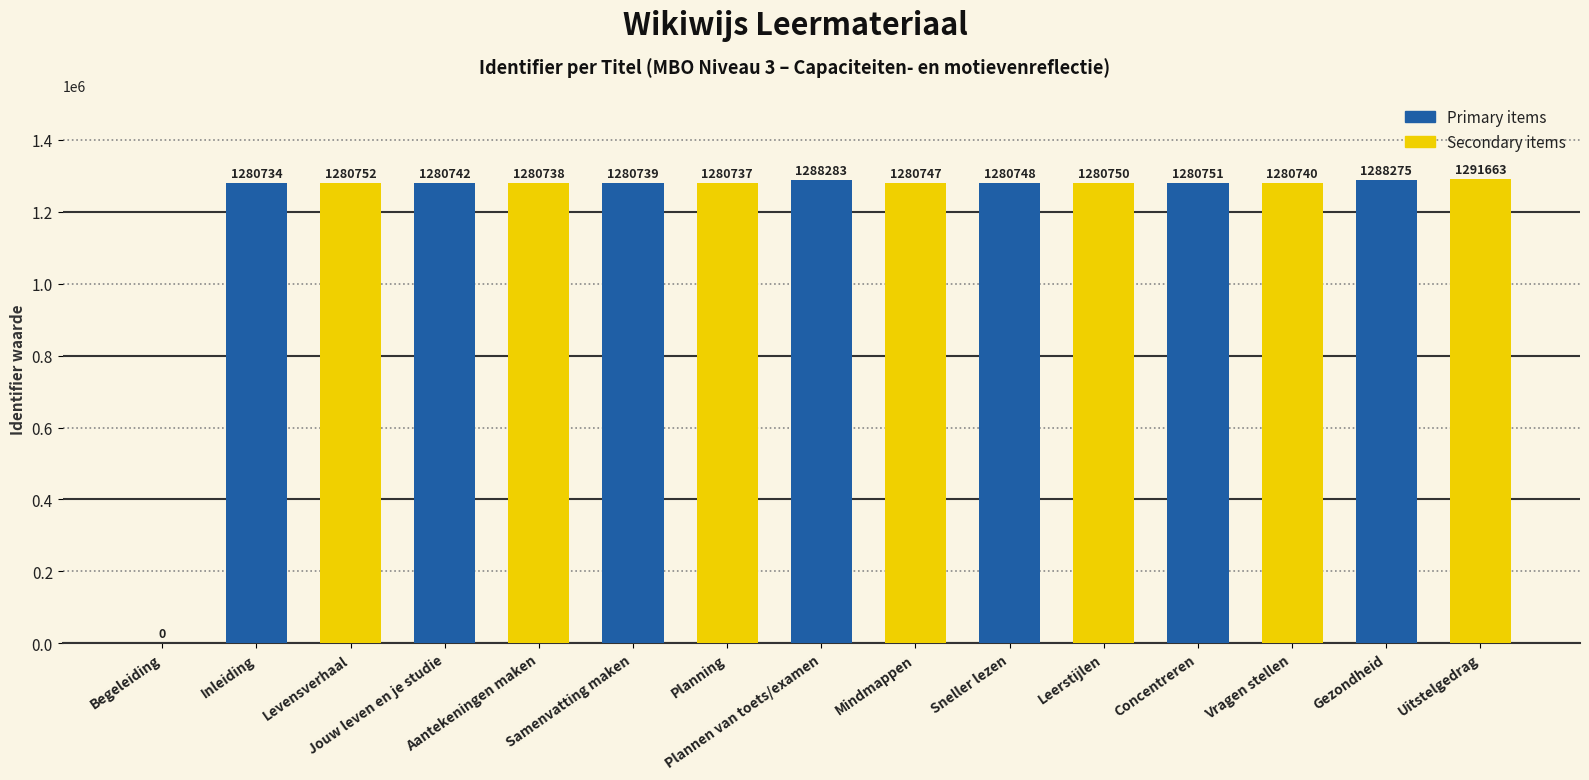

Approximately how many times larger is the value at Plannen van toets/examen compared to Mindmappen?

1.0